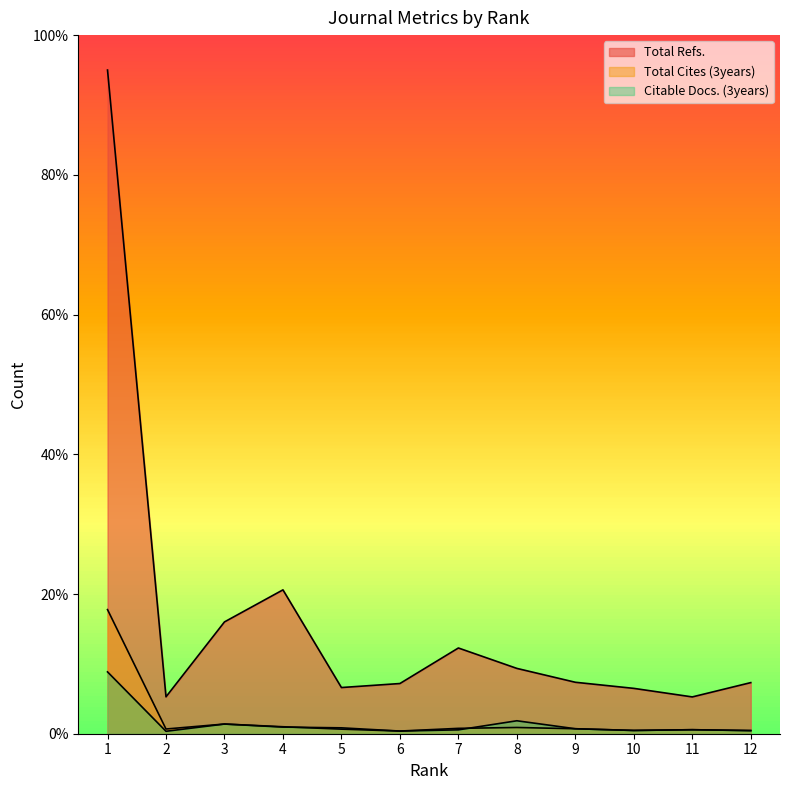

The Total Refs. series shows 33.1 at 4. True or false?

False